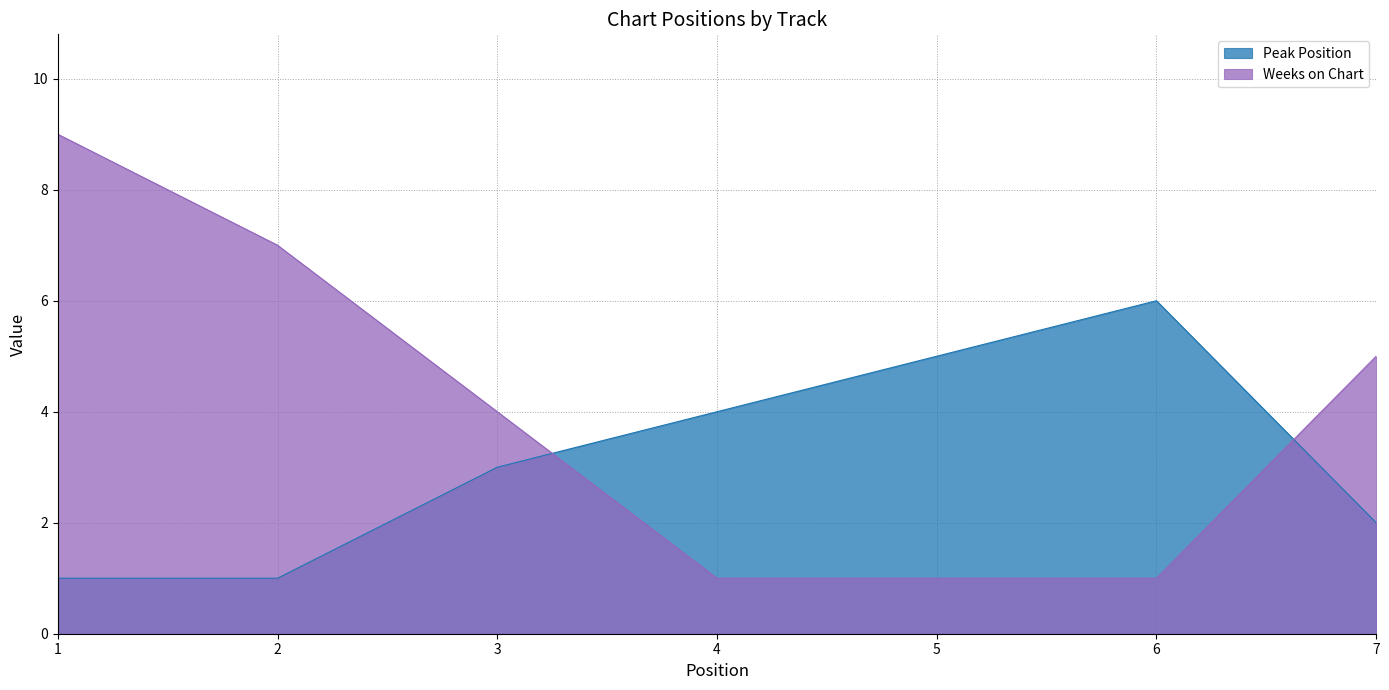

Is the value of Weeks on Chart at 2 greater than the value of Peak Position at 2?

Yes